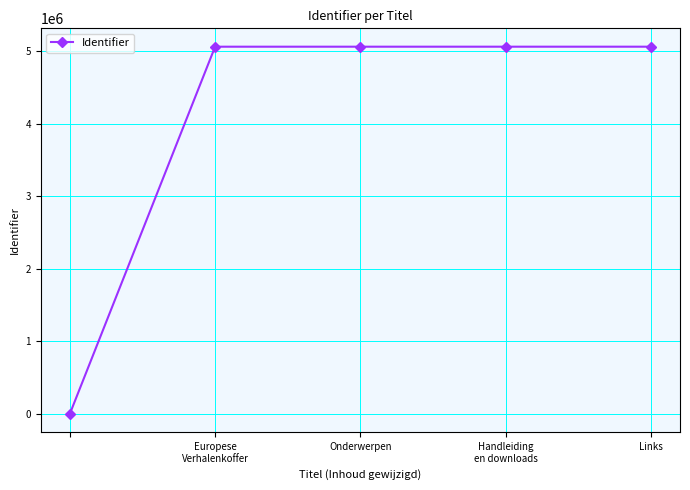

What is the average value?

4049985